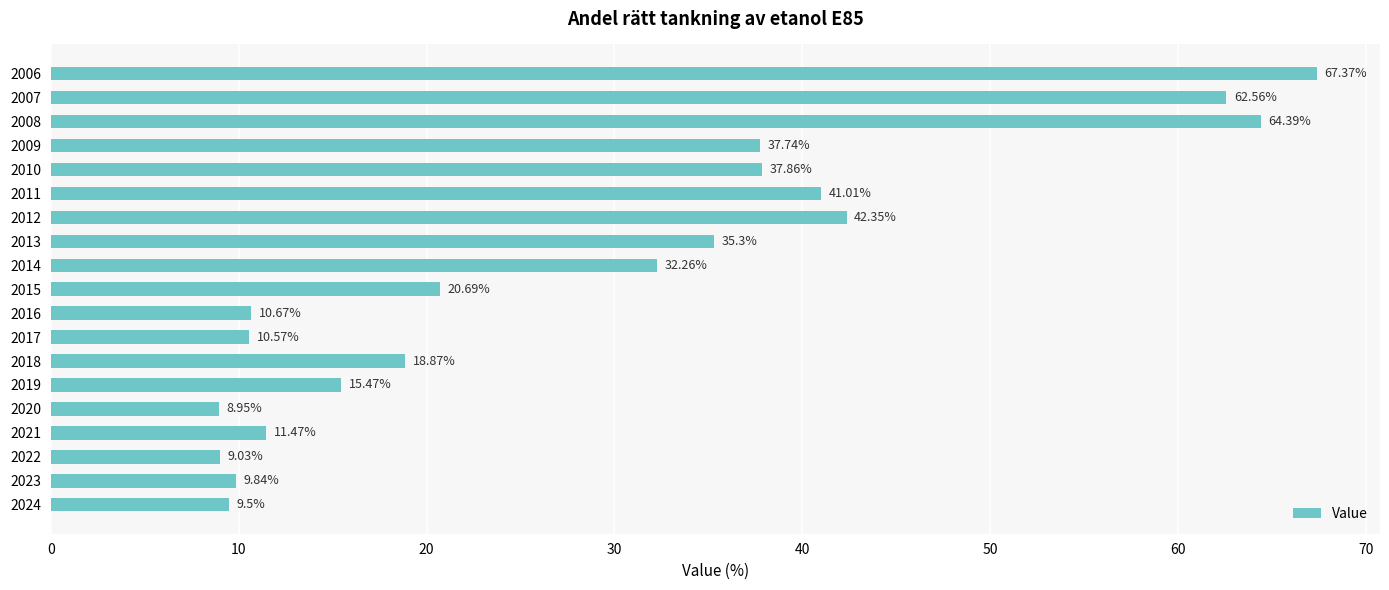

Which has a higher value, 2019 or 2007?

2007